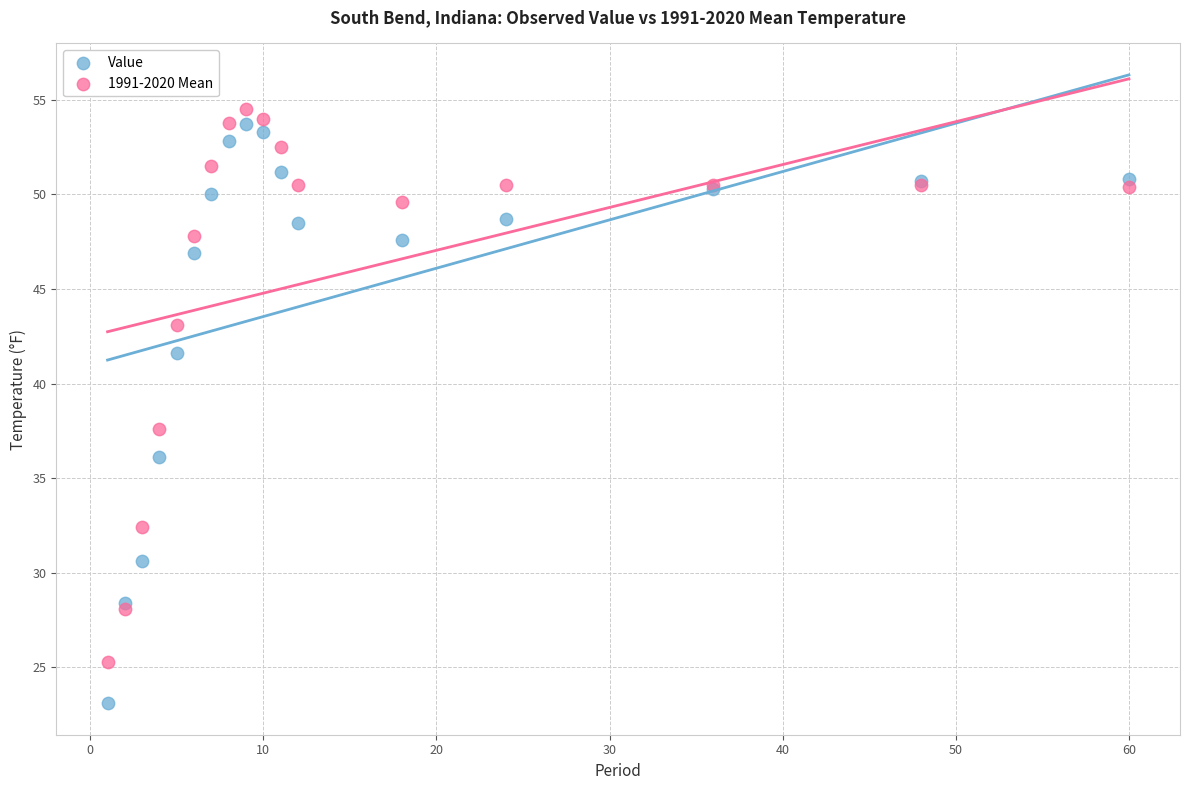

Across all series, what Y value is closest to 38?

37.6